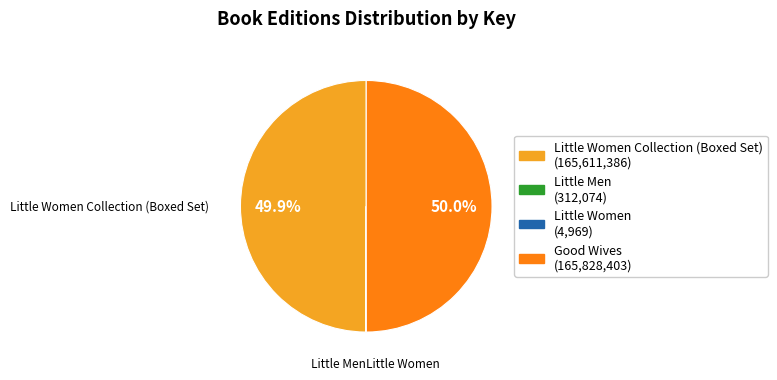

Does any single category account for the majority?

No